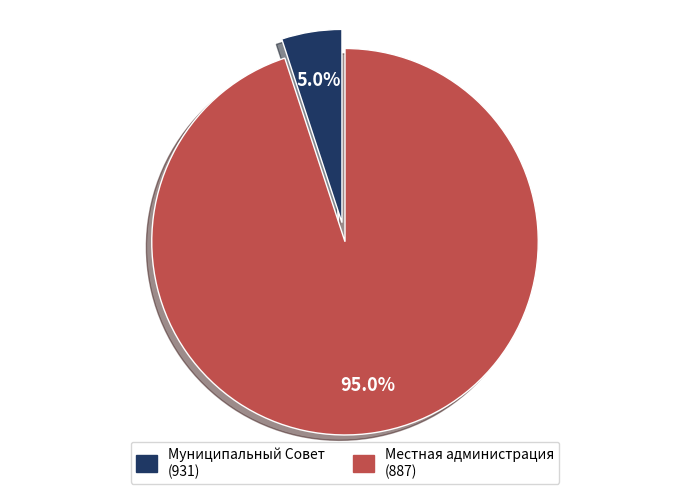

What percentage do Местная администрация (887) and Муниципальный Совет (931) together represent?

100.0%